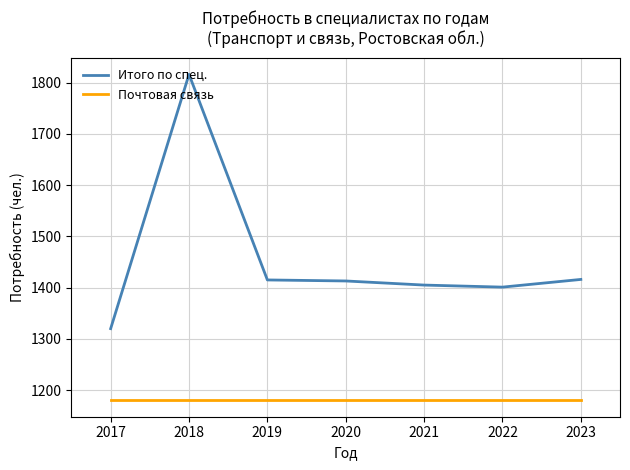

Between 2020 and 2022, which series saw the biggest shift?

Итого по спец.